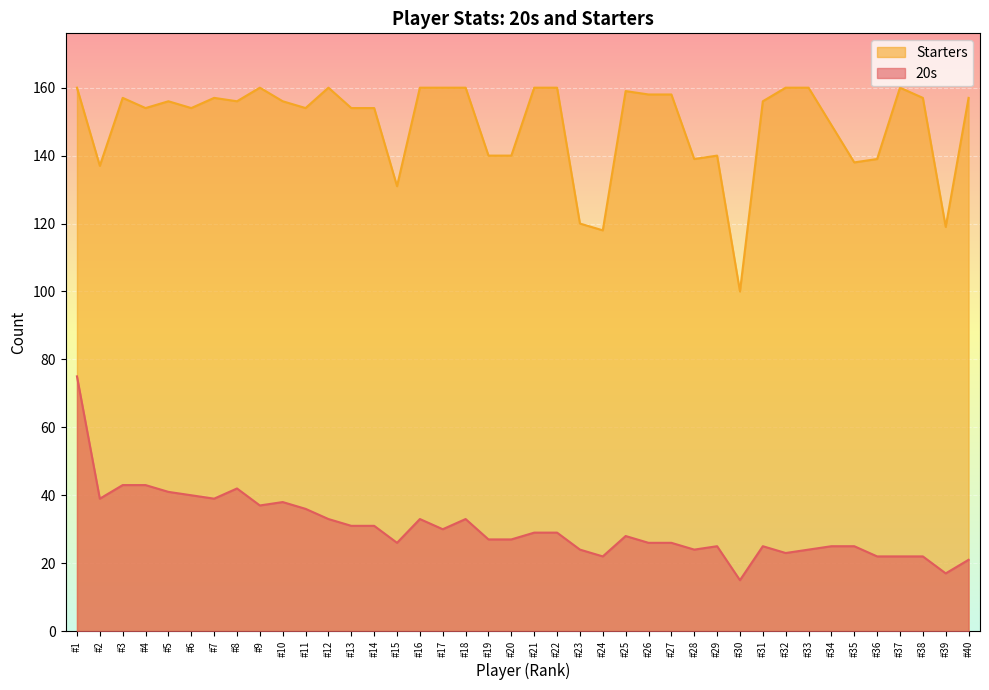

At #25, list the series in order from largest to smallest.

Starters, 20s